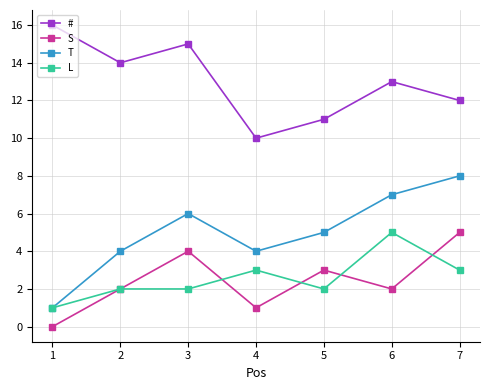

The value of L at 7 is 3. True or false?

True